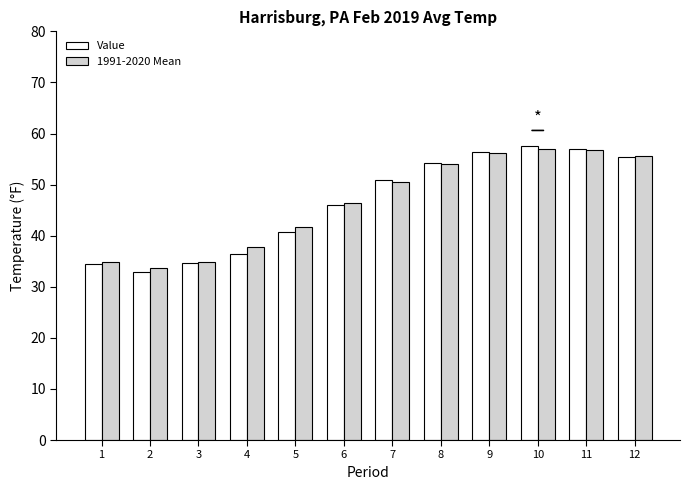

True or false: 1991-2020 Mean has a value of 54.0 at 8.

True